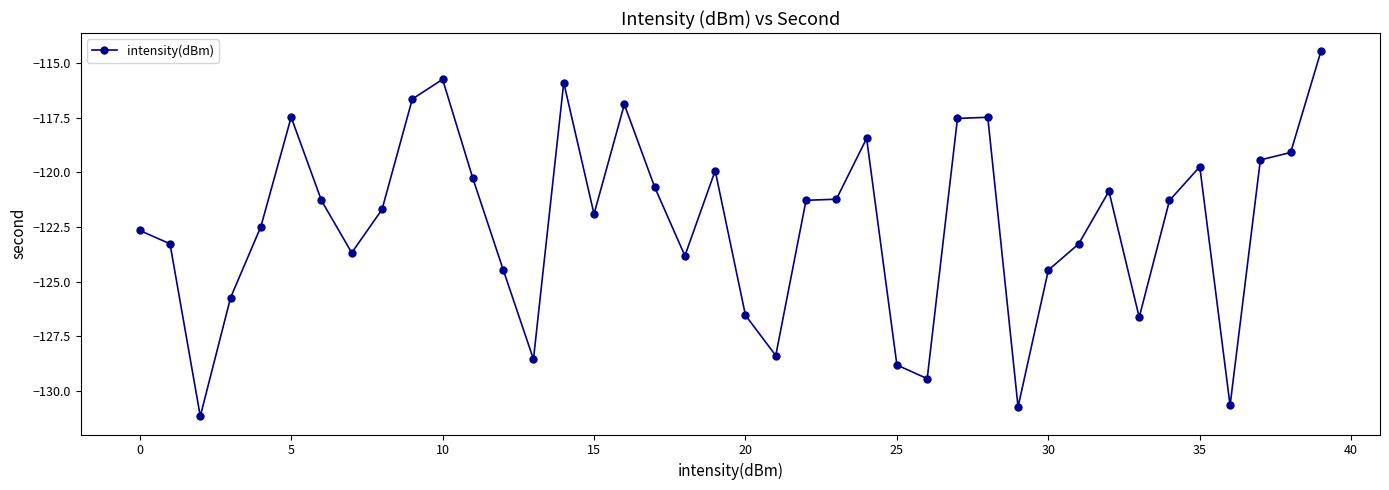

True or false: the data has more than 2 interior local peaks.

True